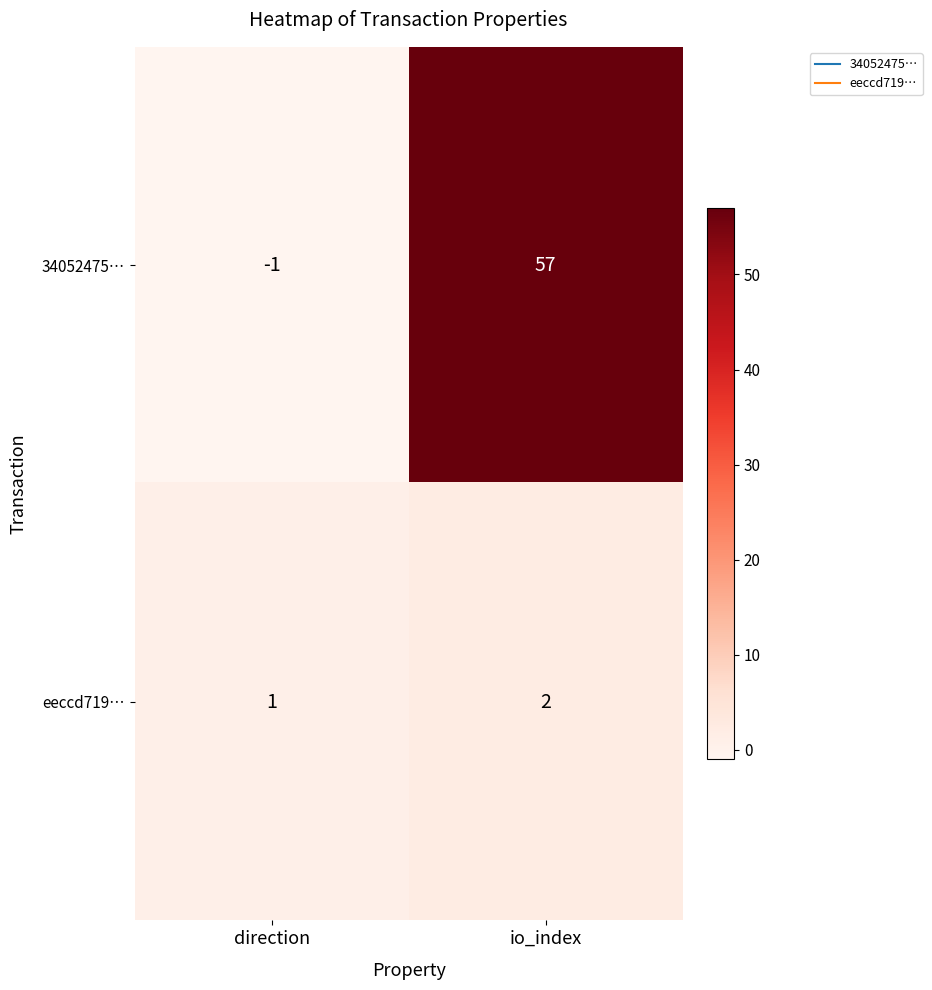

How many series are shown in this chart?

2